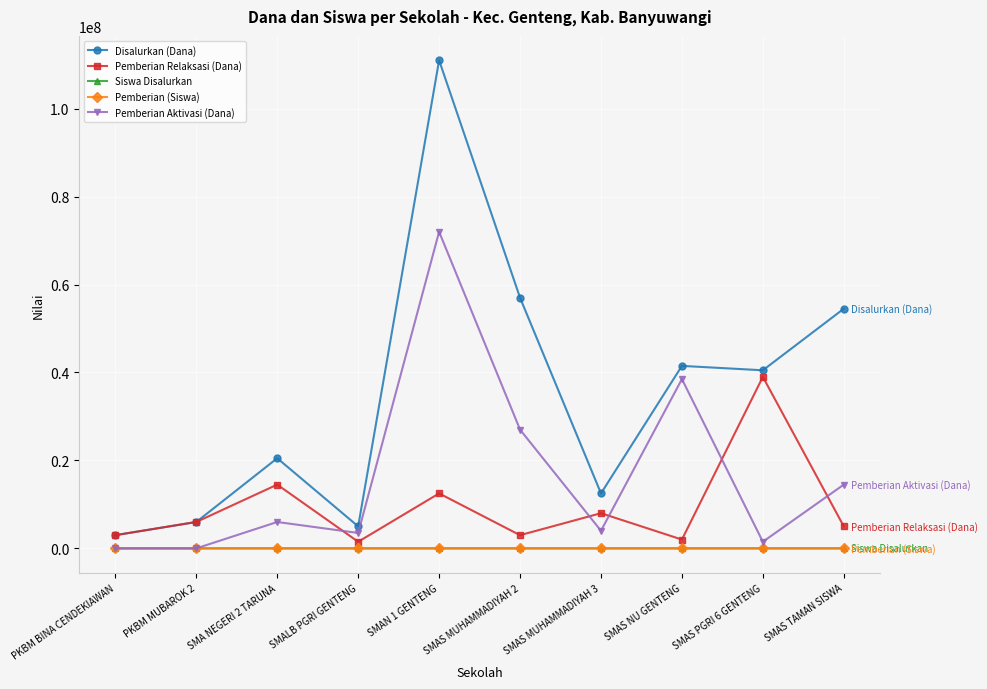

What is the difference between the maximum and minimum values in the Siswa Disalurkan series?

129